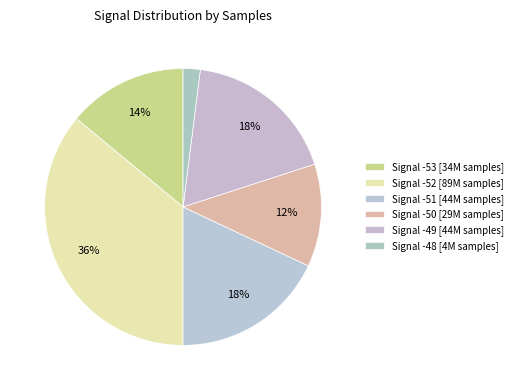

Count the number of slices in the pie.

6